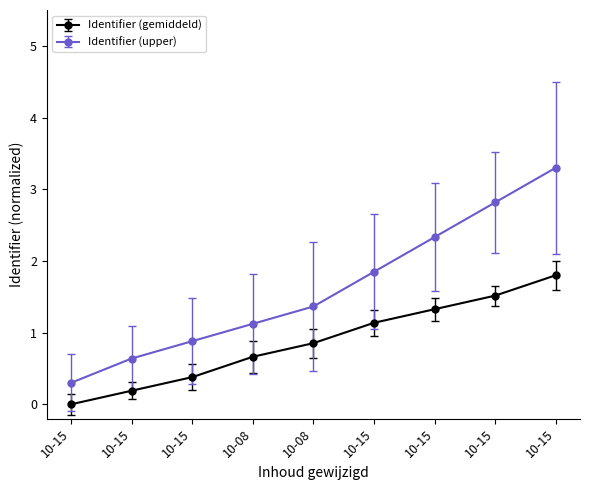

Does the chart have visible grid lines?

No